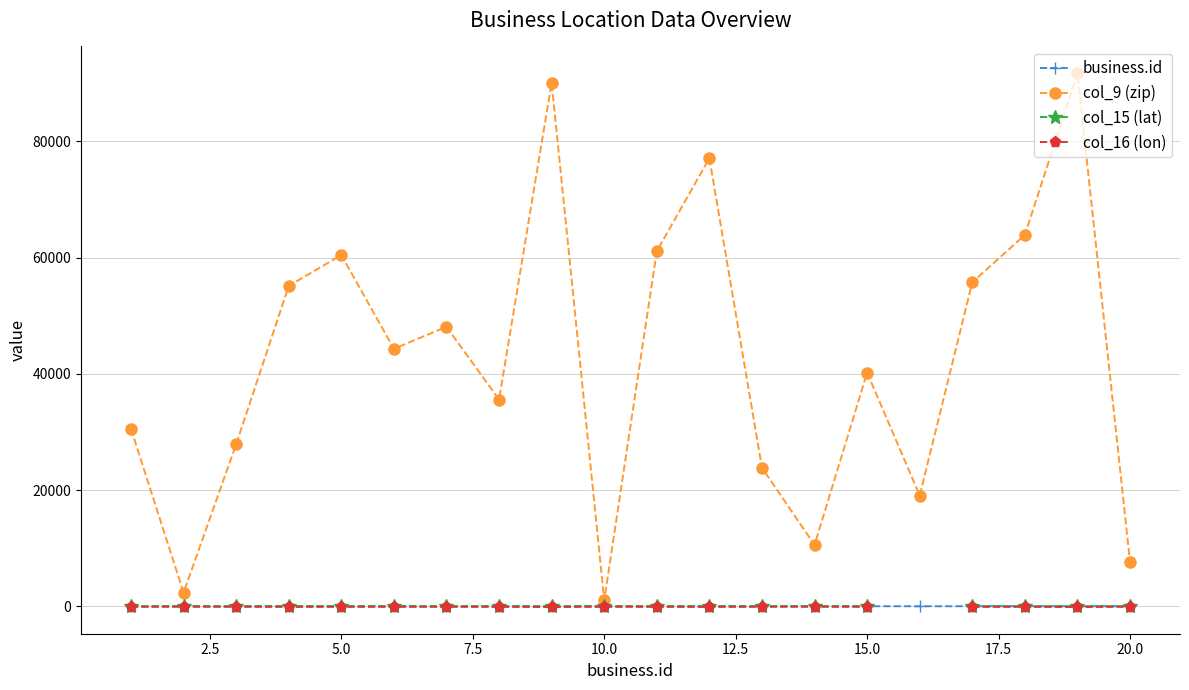

At how many categories does at least one series exceed 12057?

16